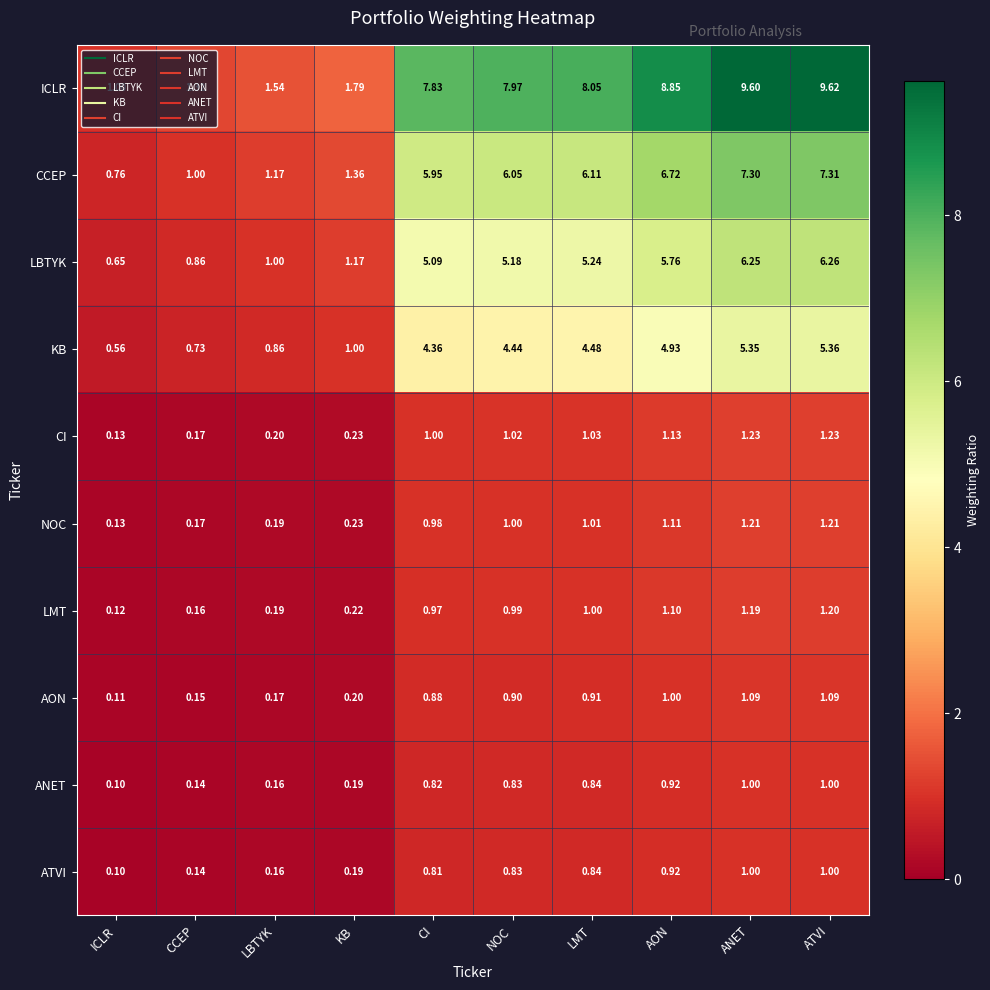

Which series has the largest total across all categories?

ICLR